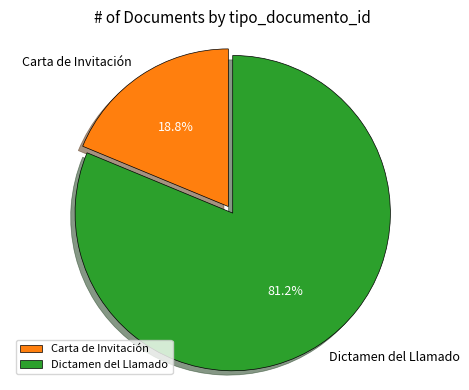

Rank the categories by value from lowest to highest.

Carta de Invitación, Dictamen del Llamado